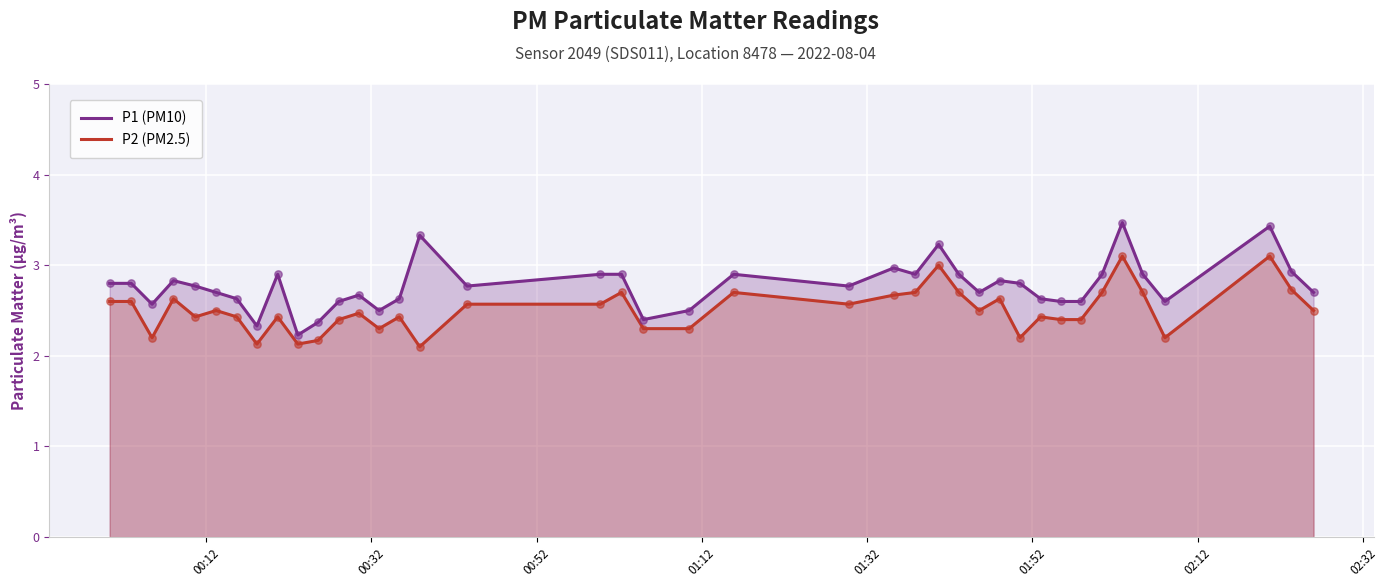

Which series contains the lowest Y value?

P2 (PM2.5)